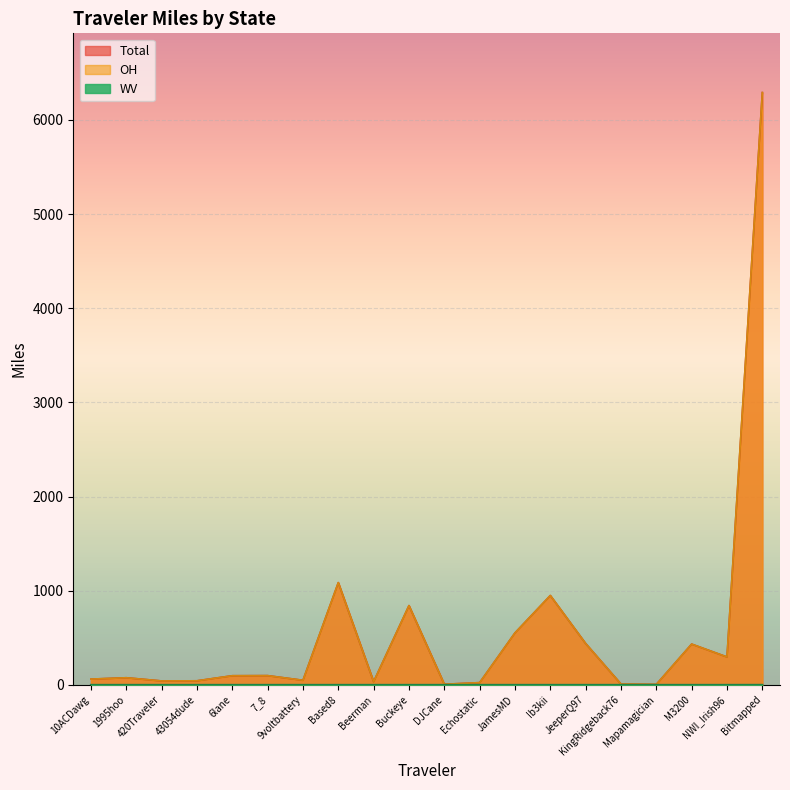

What is the difference between the second highest and minimum values in the OH series?

1081.0